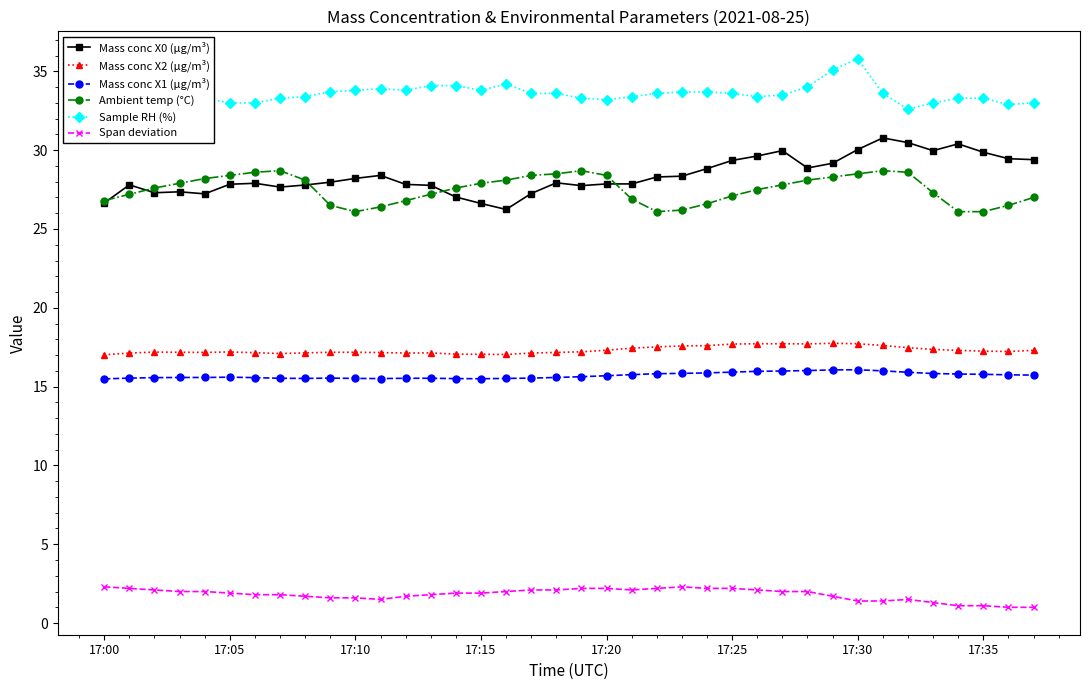

What is the highest value of the Ambient temp (°C) series?

28.7